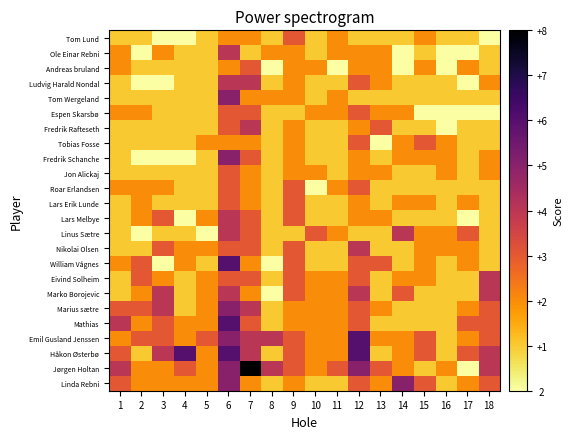

Reading left to right, what are all the values shown in this chart?

Tom Lund: 1=3	2=3	3=2	4=2	5=3	6=4	7=4	8=3	9=5	10=3	11=4	12=3	13=3	14=3	15=4	16=3	17=3	18=2
Ole Einar Rebni: 1=4	2=2	3=4	4=3	5=3	6=6	7=3	8=4	9=4	10=3	11=4	12=4	13=4	14=2	15=3	16=2	17=2	18=3
Andreas bruland: 1=4	2=3	3=3	4=3	5=3	6=4	7=5	8=2	9=4	10=4	11=2	12=4	13=4	14=2	15=4	16=2	17=4	18=3
Ludvig Harald Nondal: 1=3	2=2	3=2	4=3	5=3	6=6	7=6	8=3	9=4	10=3	11=3	12=5	13=4	14=3	15=3	16=3	17=2	18=4
Tom Wergeland: 1=3	2=3	3=3	4=3	5=3	6=7	7=4	8=4	9=4	10=3	11=4	12=3	13=3	14=3	15=3	16=3	17=3	18=3
Espen Skarsbø: 1=4	2=4	3=3	4=3	5=3	6=5	7=5	8=3	9=3	10=4	11=4	12=5	13=4	14=4	15=2	16=2	17=2	18=2
Fredrik Rafteseth: 1=3	2=3	3=3	4=3	5=3	6=5	7=6	8=3	9=4	10=3	11=3	12=4	13=5	14=3	15=3	16=2	17=3	18=3
Tobias Fosse: 1=3	2=3	3=3	4=3	5=4	6=4	7=4	8=3	9=4	10=3	11=3	12=5	13=2	14=4	15=5	16=4	17=3	18=3
Fredrik Schanche: 1=3	2=2	3=2	4=2	5=3	6=7	7=5	8=3	9=4	10=3	11=3	12=4	13=3	14=4	15=4	16=4	17=3	18=4
Jon Alickaj: 1=3	2=3	3=3	4=3	5=3	6=5	7=4	8=3	9=4	10=4	11=3	12=4	13=4	14=3	15=3	16=4	17=3	18=4
Roar Erlandsen: 1=4	2=4	3=4	4=3	5=3	6=5	7=4	8=3	9=5	10=2	11=4	12=5	13=3	14=3	15=3	16=3	17=3	18=3
Lars Erik Lunde: 1=3	2=4	3=3	4=3	5=3	6=5	7=4	8=3	9=5	10=3	11=3	12=4	13=3	14=4	15=4	16=3	17=4	18=3
Lars Melbye: 1=3	2=4	3=5	4=2	5=4	6=6	7=5	8=3	9=5	10=3	11=3	12=4	13=4	14=3	15=3	16=3	17=2	18=3
Linus Sætre: 1=3	2=2	3=3	4=3	5=2	6=6	7=5	8=3	9=3	10=5	11=4	12=3	13=3	14=6	15=4	16=4	17=5	18=3
Nikolai Olsen: 1=3	2=3	3=5	4=4	5=4	6=5	7=5	8=3	9=5	10=3	11=3	12=6	13=3	14=3	15=4	16=4	17=4	18=3
William Vågnes: 1=4	2=5	3=2	4=4	5=3	6=8	7=4	8=2	9=5	10=3	11=3	12=5	13=5	14=3	15=4	16=3	17=4	18=3
Eivind Solheim: 1=3	2=5	3=4	4=3	5=4	6=5	7=5	8=3	9=5	10=4	11=4	12=5	13=3	14=4	15=4	16=3	17=3	18=6
Marko Borojevic: 1=3	2=4	3=6	4=3	5=4	6=6	7=4	8=2	9=5	10=4	11=4	12=6	13=3	14=5	15=3	16=3	17=3	18=6
Marius sætre: 1=5	2=5	3=6	4=3	5=4	6=7	7=6	8=3	9=4	10=4	11=4	12=5	13=4	14=3	15=3	16=3	17=4	18=5
Mathias: 1=6	2=4	3=5	4=4	5=4	6=8	7=5	8=3	9=4	10=4	11=4	12=5	13=3	14=3	15=3	16=3	17=5	18=5
Emil Gusland Jenssen: 1=4	2=5	3=5	4=4	5=5	6=7	7=6	8=6	9=5	10=4	11=4	12=8	13=4	14=4	15=5	16=3	17=4	18=5
Håkon Østerbø: 1=5	2=3	3=6	4=8	5=4	6=8	7=6	8=3	9=5	10=4	11=4	12=8	13=3	14=4	15=5	16=3	17=5	18=6
Jørgen Holtan: 1=6	2=4	3=4	4=5	5=4	6=7	7=10	8=6	9=5	10=4	11=5	12=7	13=5	14=4	15=3	16=4	17=2	18=6
Linda Rebni: 1=5	2=4	3=4	4=4	5=4	6=7	7=4	8=3	9=4	10=3	11=3	12=5	13=4	14=7	15=5	16=3	17=4	18=5